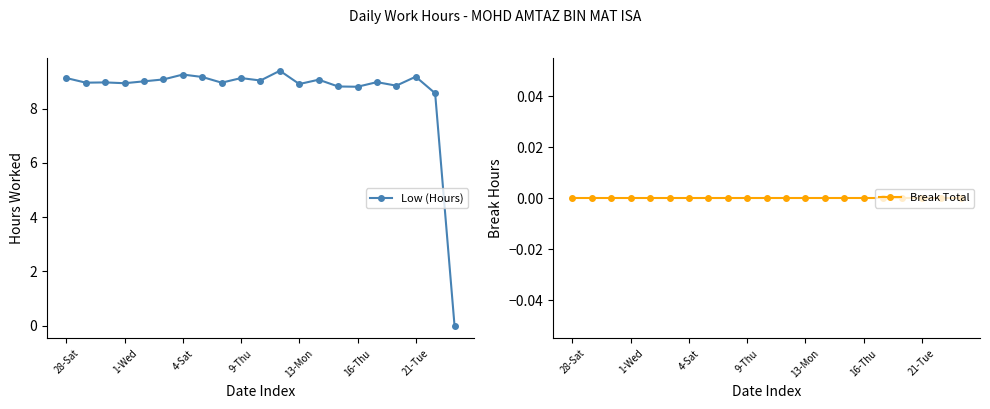

Reading left to right, list all the values displayed in this chart.

Low (Hours): 9.1	9.0	9.0	8.9	9.0	9.1	9.3	9.2	9.0	9.1	9.0	9.4	8.9	9.1	8.8	8.8	9.0	8.8	9.2	8.6	0.0
Break Total: 0.0	0.0	0.0	0.0	0.0	0.0	0.0	0.0	0.0	0.0	0.0	0.0	0.0	0.0	0.0	0.0	0.0	0.0	0.0	0.0	0.0